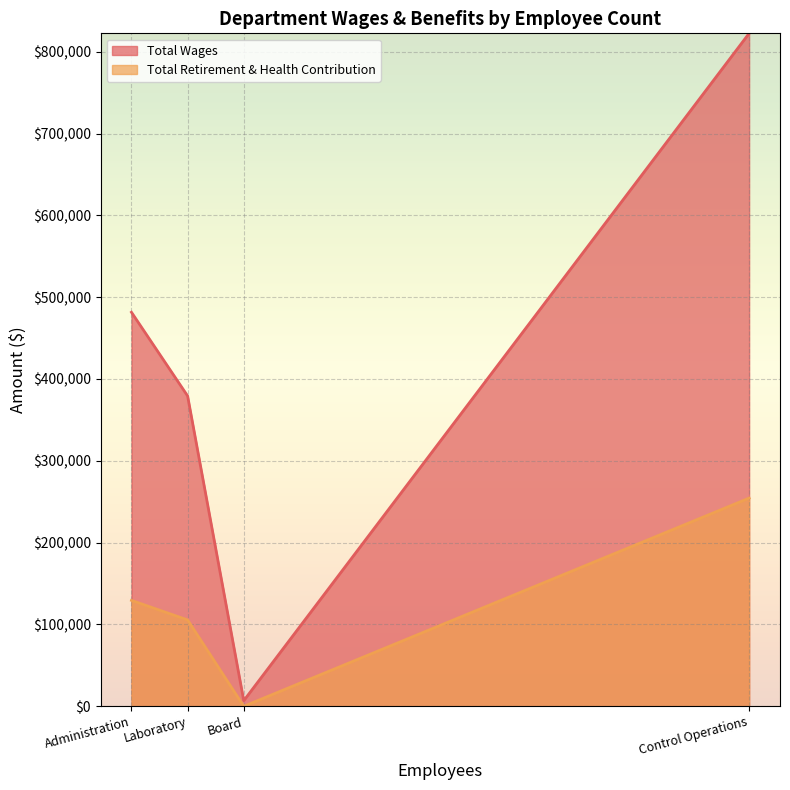

Does the chart display data point markers on the line(s)?

No